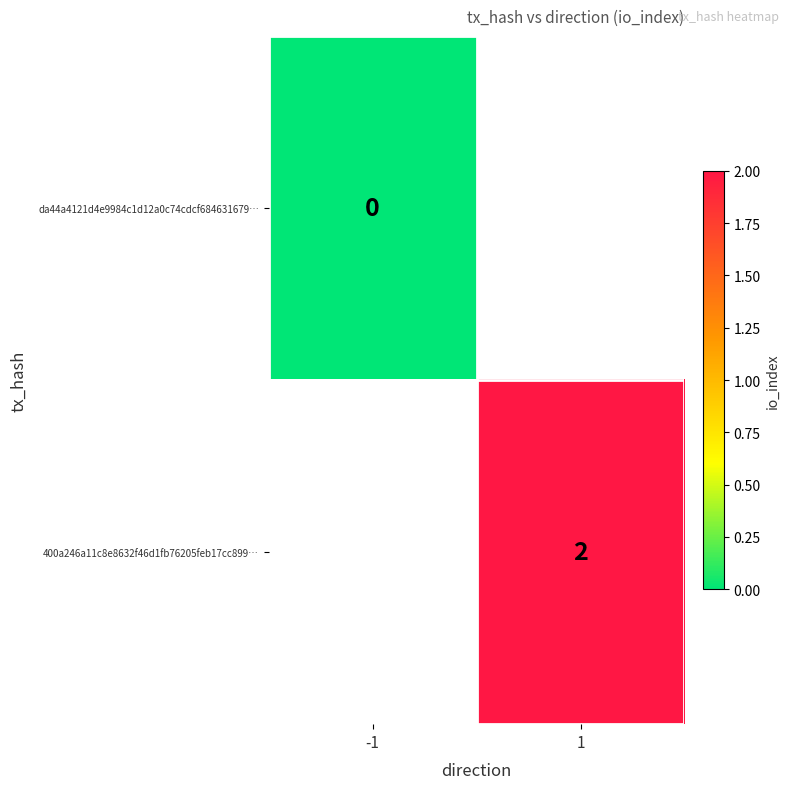

The value of 400a246a11c8e8632f46d1fb76205feb17cc899… at 1 is 2. True or false?

True